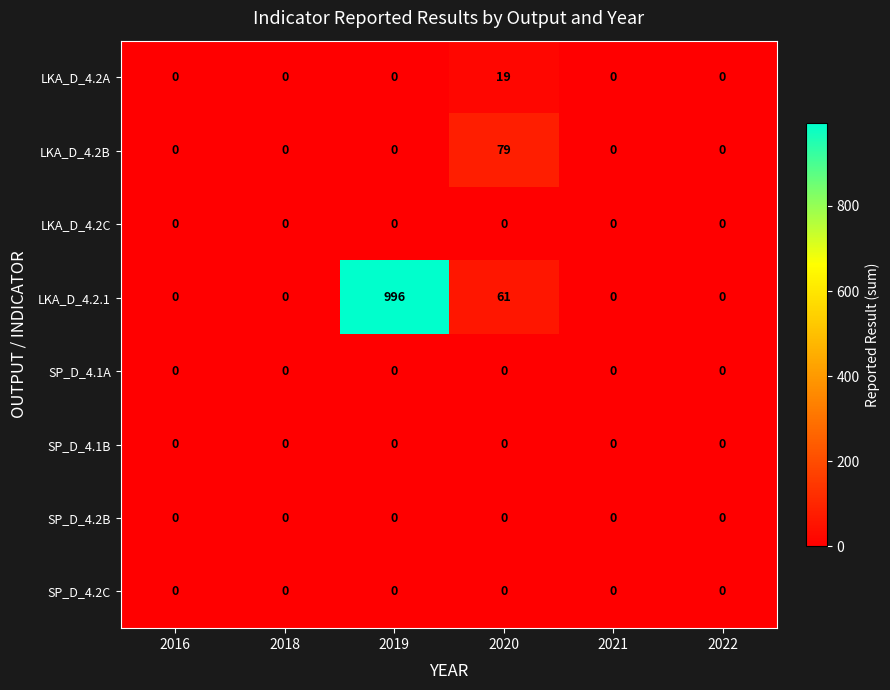

At which category is the sum across all series the highest?

2019